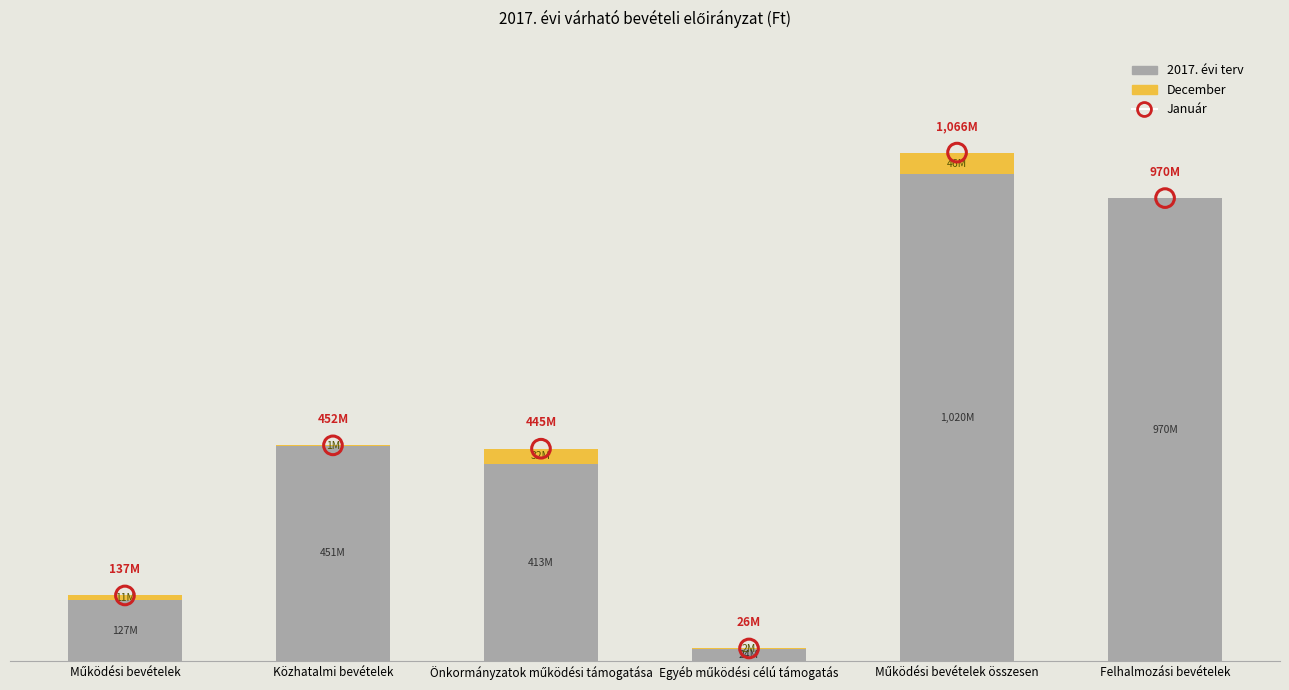

Which series has the largest total across all categories?

Január